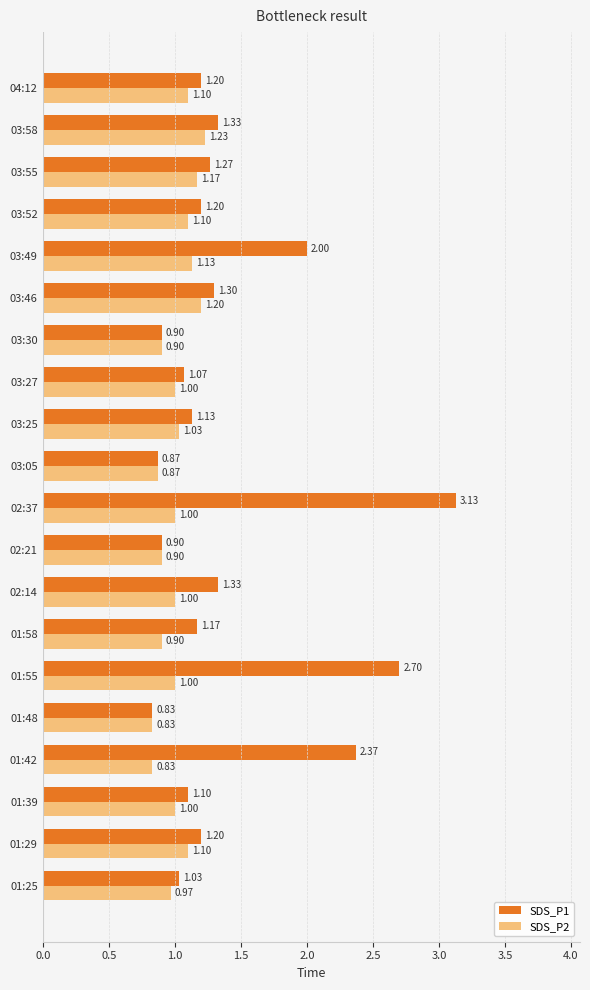

At how many categories does at least one series exceed 1?

16